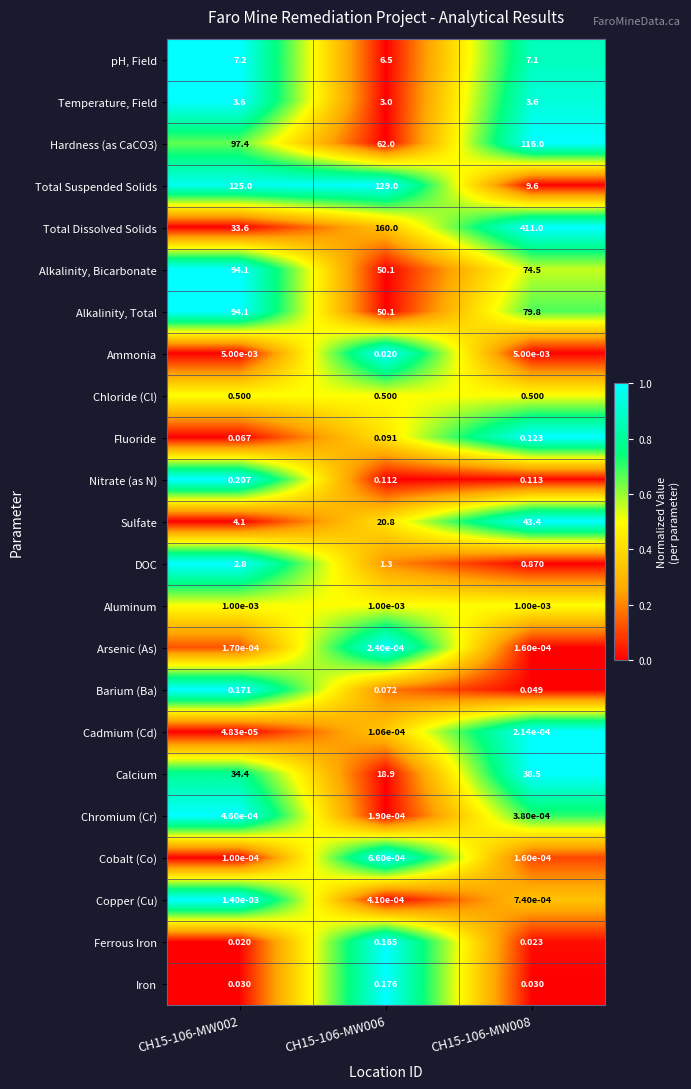

At which category is the sum across all series the highest?

CH15-106-MW008